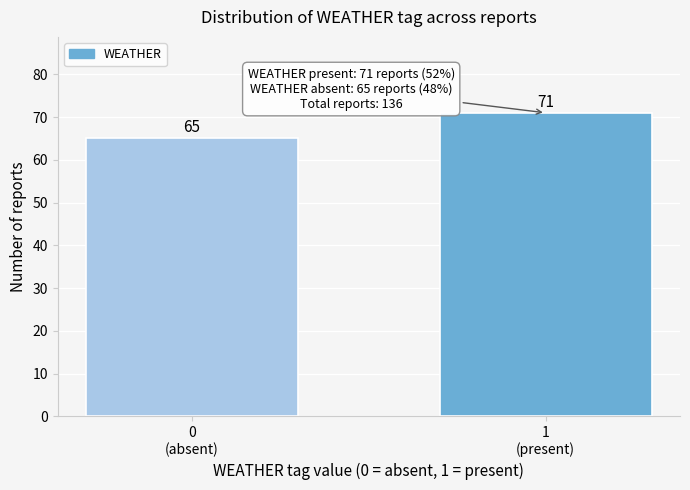

Reading left to right, what are all the values shown in this chart?

65	71